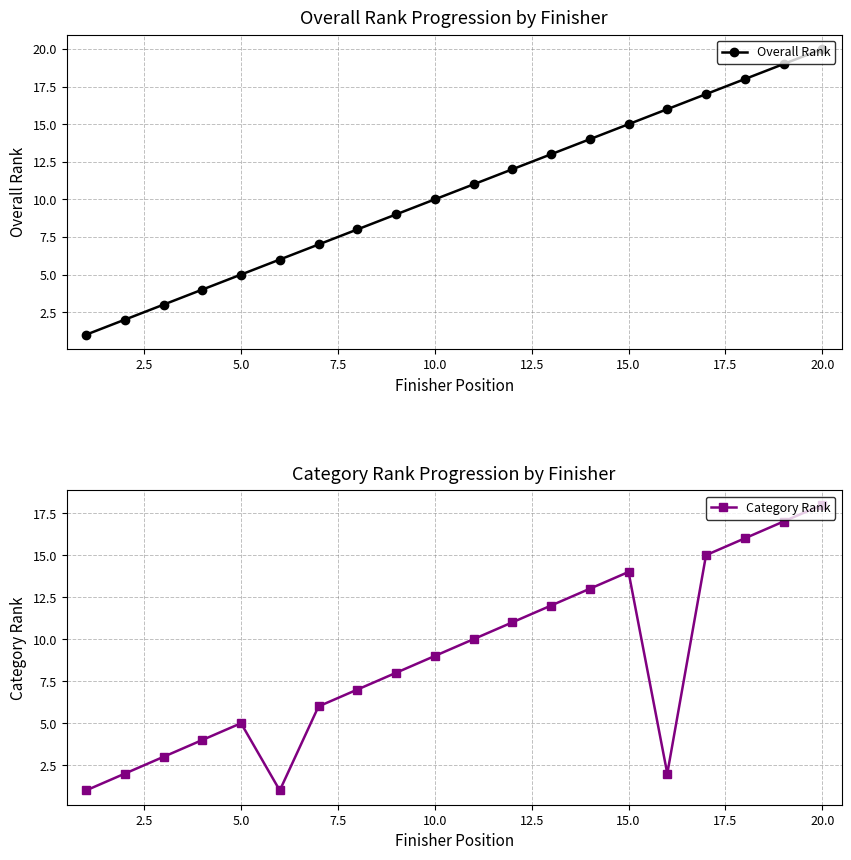

True or false: Overall Rank has more than 0 points higher than both neighbors.

False